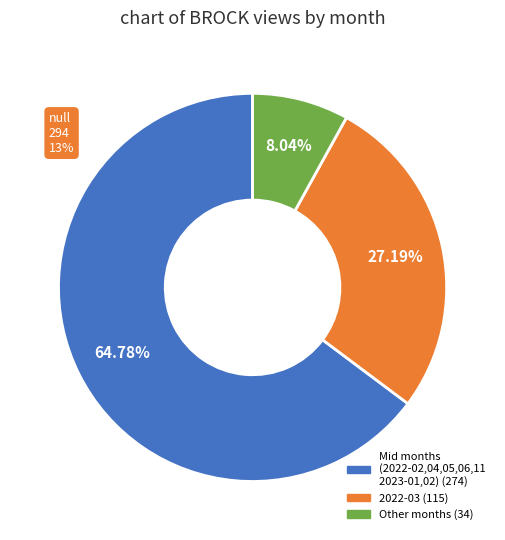

How many slices are in this pie chart?

3